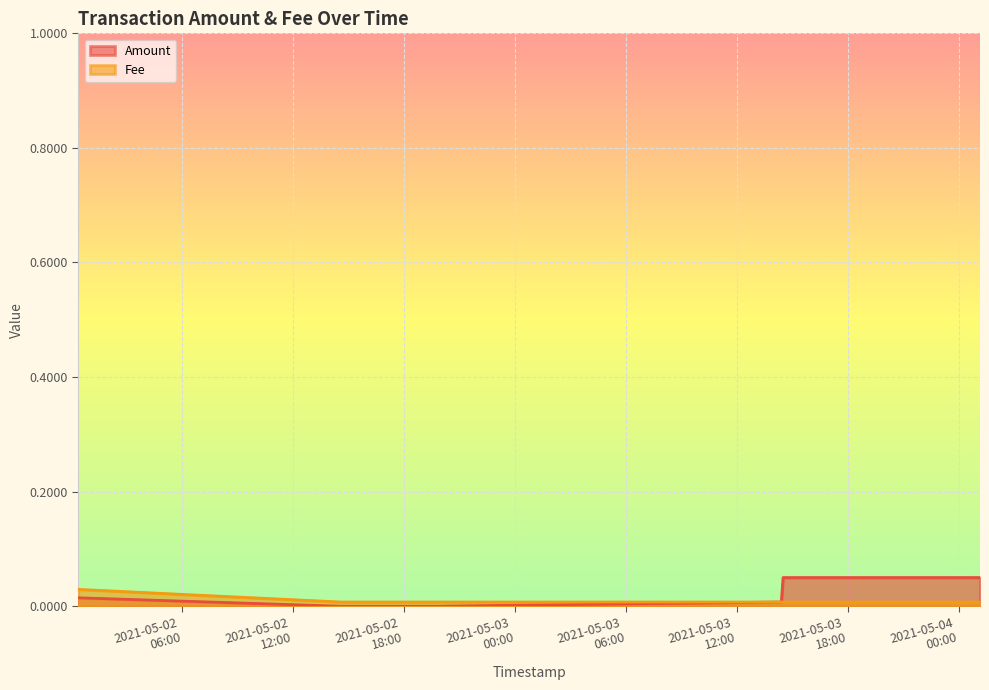

What position from the right is 2021-05-02 14:33:14?

5